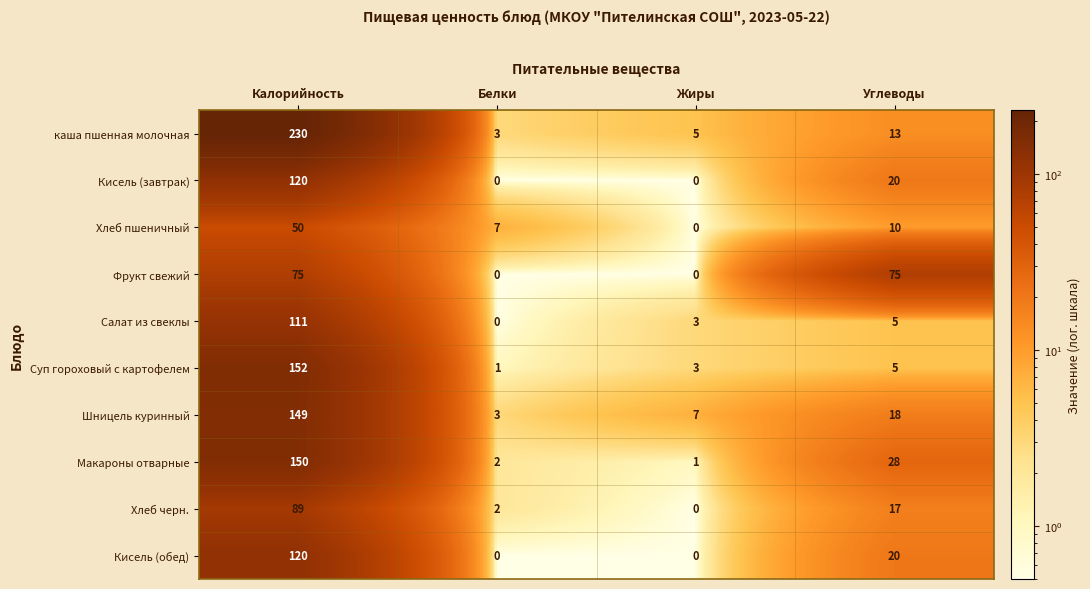

What is the approximate value of Шницель куринный at Жиры, to the nearest 10?

10